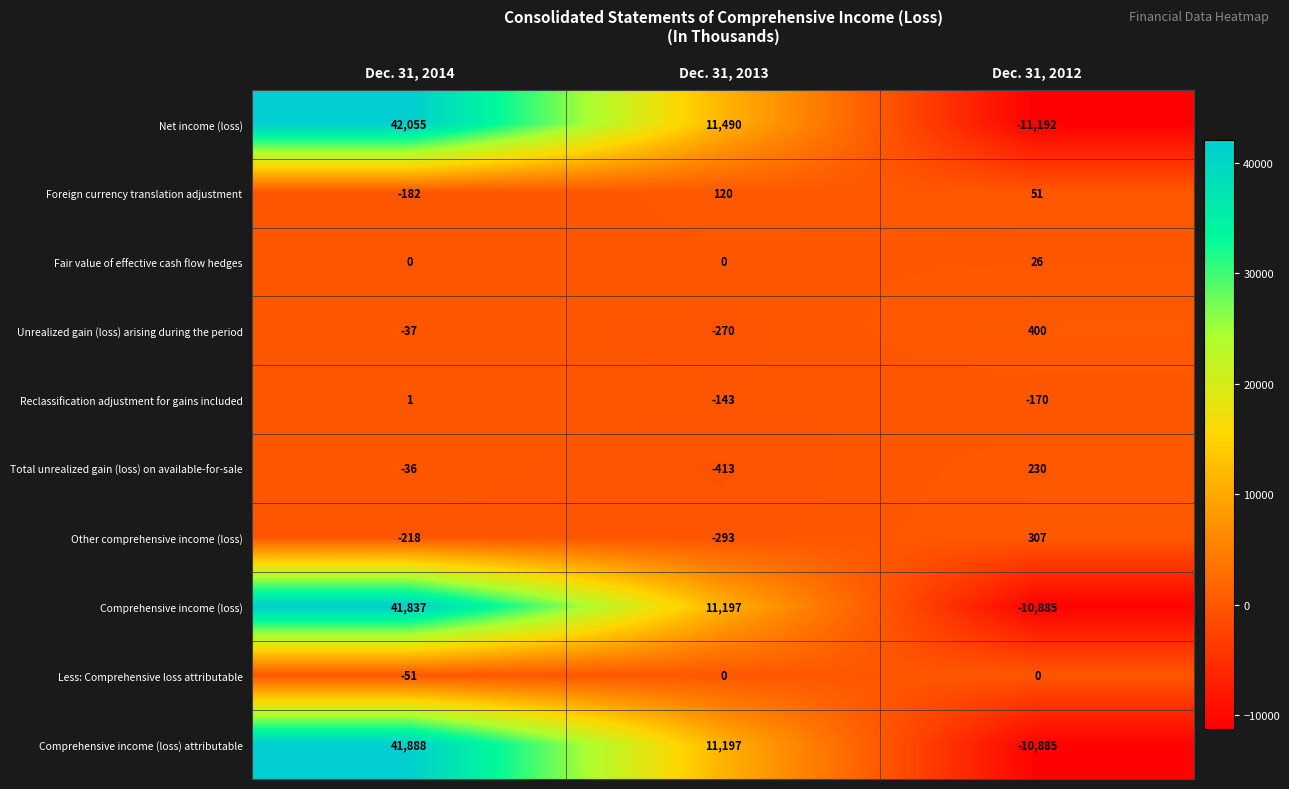

List the labels in order of Unrealized gain (loss) arising during the period value, smallest first.

Dec. 31, 2013, Dec. 31, 2014, Dec. 31, 2012